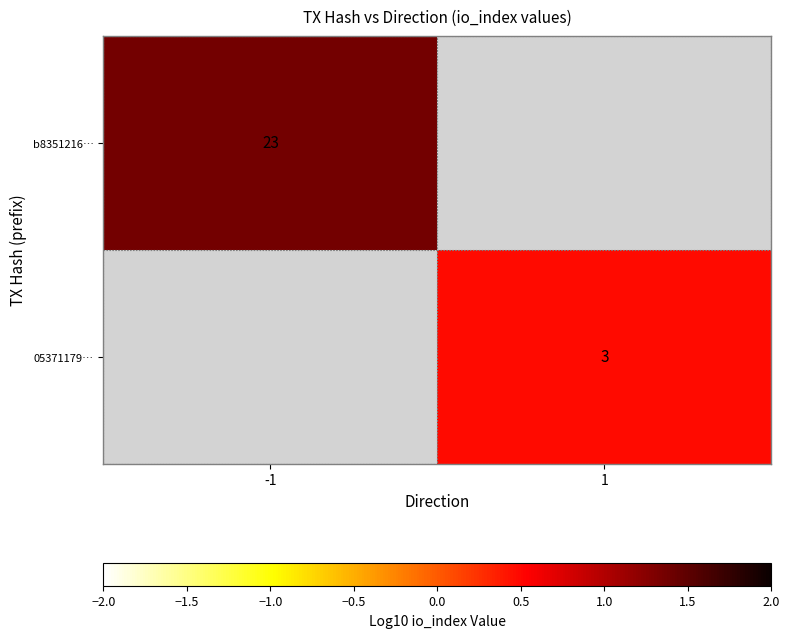

Which label corresponds to the smallest value in the chart?

1